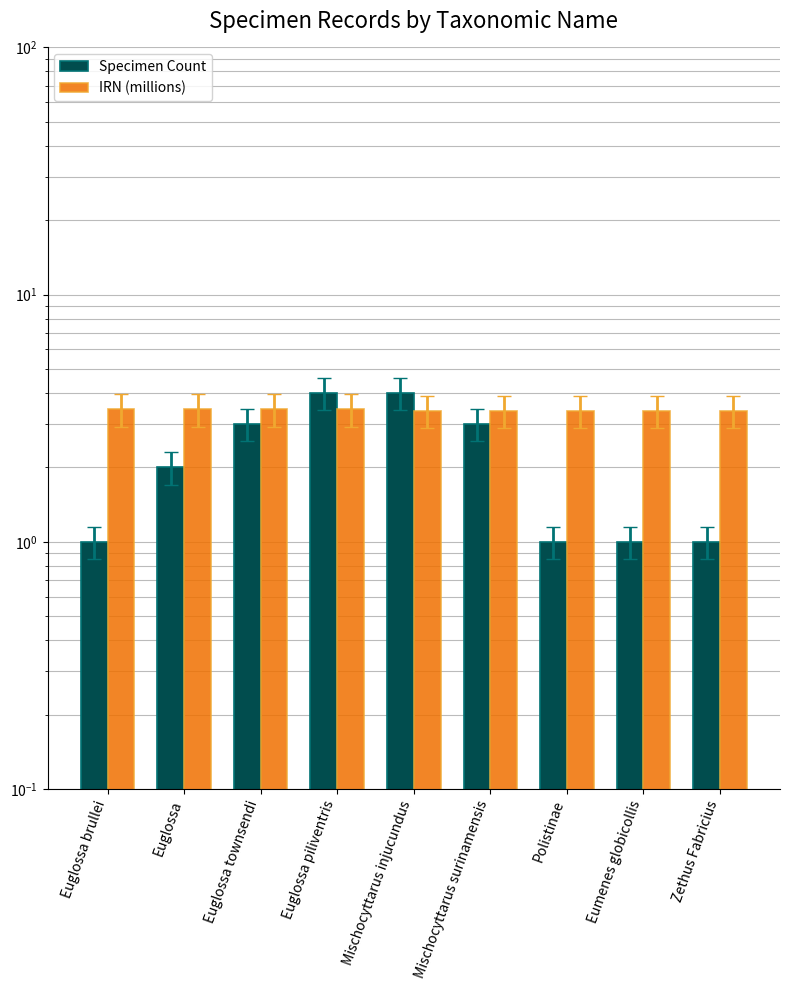

At which label does Specimen Count reach its peak?

Euglossa piliventris